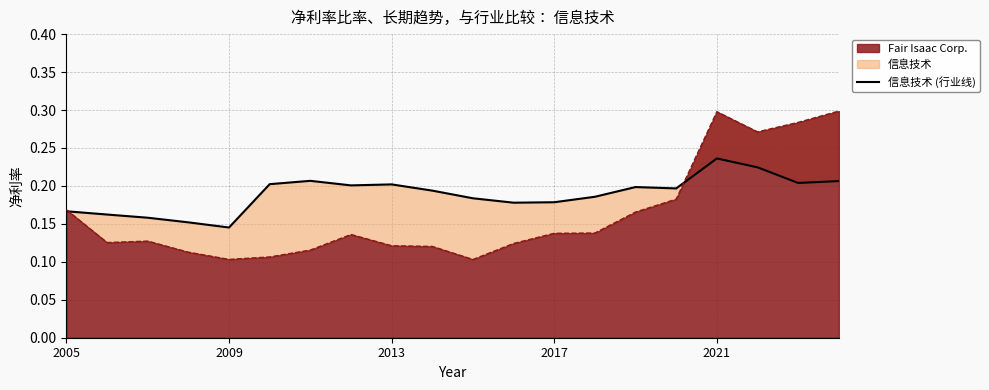

The chart shows a value of 0.2 at 13. True or false?

True